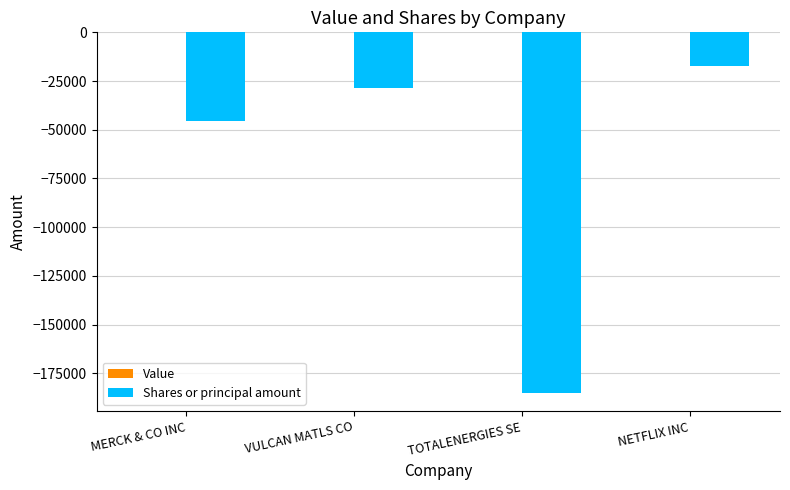

List the labels in order of value, largest first.

NETFLIX INC, VULCAN MATLS CO, MERCK & CO INC, TOTALENERGIES SE